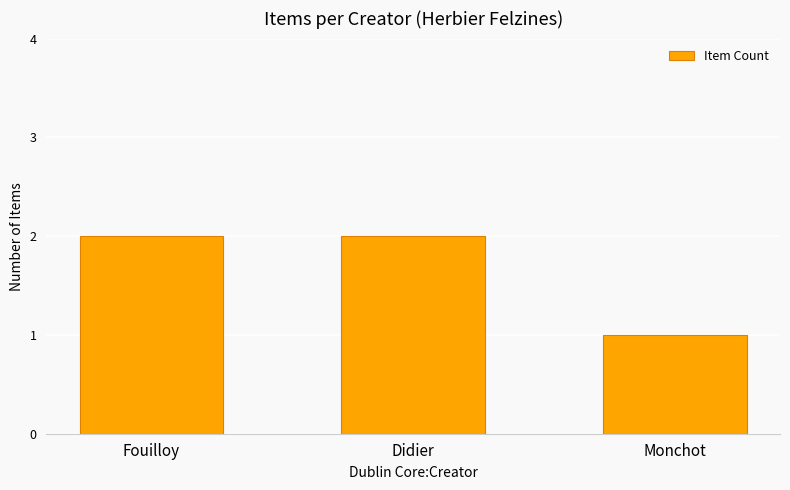

Reading left to right, list all the values displayed in this chart.

Fouilloy=2	Didier=2	Monchot=1